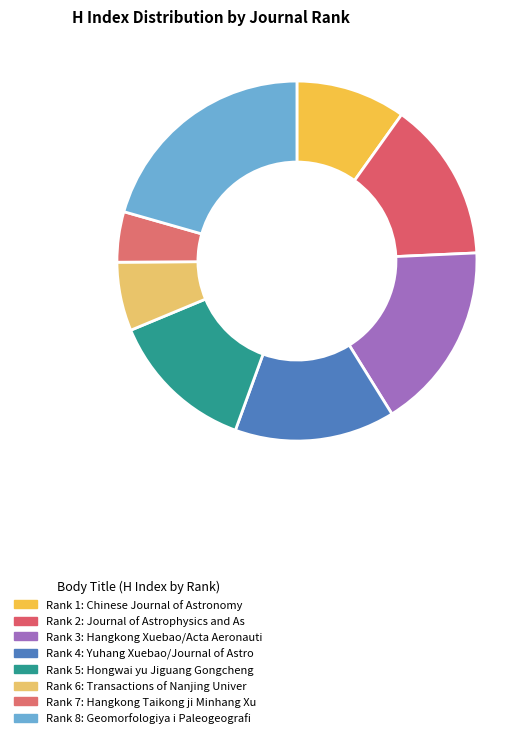

Count the number of slices in the pie.

8